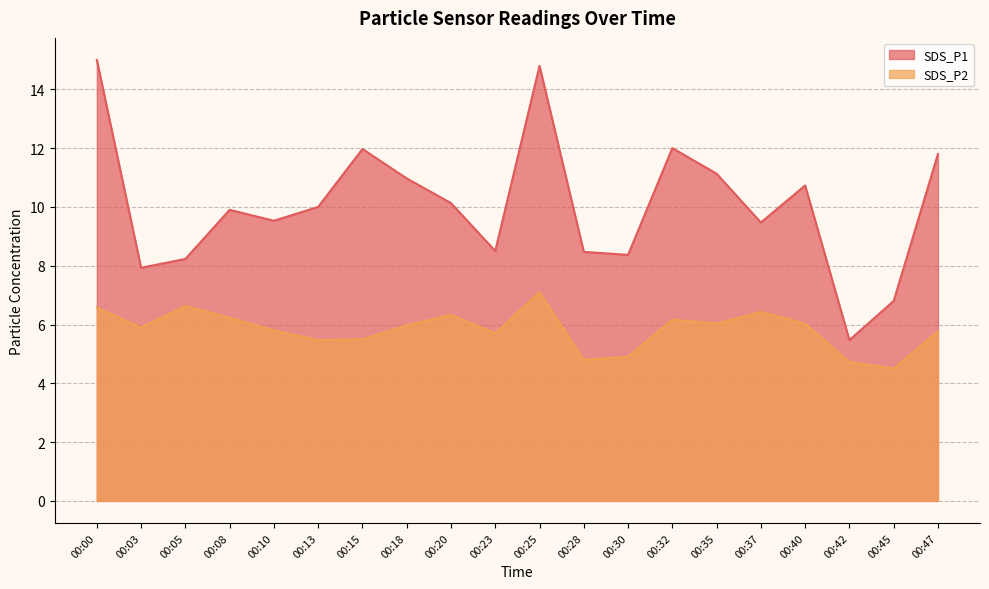

Reading left to right, extract all data points from this chart.

SDS_P1: 00:00=15.0	00:03=7.9	00:05=8.2	00:08=9.9	00:10=9.5	00:13=10.0	00:15=12.0	00:18=11.0	00:20=10.1	00:23=8.5	00:25=14.8	00:28=8.5	00:30=8.4	00:32=12.0	00:35=11.1	00:37=9.5	00:40=10.7	00:42=5.5	00:45=6.8	00:47=11.8
SDS_P2: 00:00=6.6	00:03=5.9	00:05=6.6	00:08=6.2	00:10=5.8	00:13=5.5	00:15=5.5	00:18=6.0	00:20=6.3	00:23=5.7	00:25=7.1	00:28=4.8	00:30=4.9	00:32=6.2	00:35=6.0	00:37=6.4	00:40=6.0	00:42=4.7	00:45=4.5	00:47=5.8